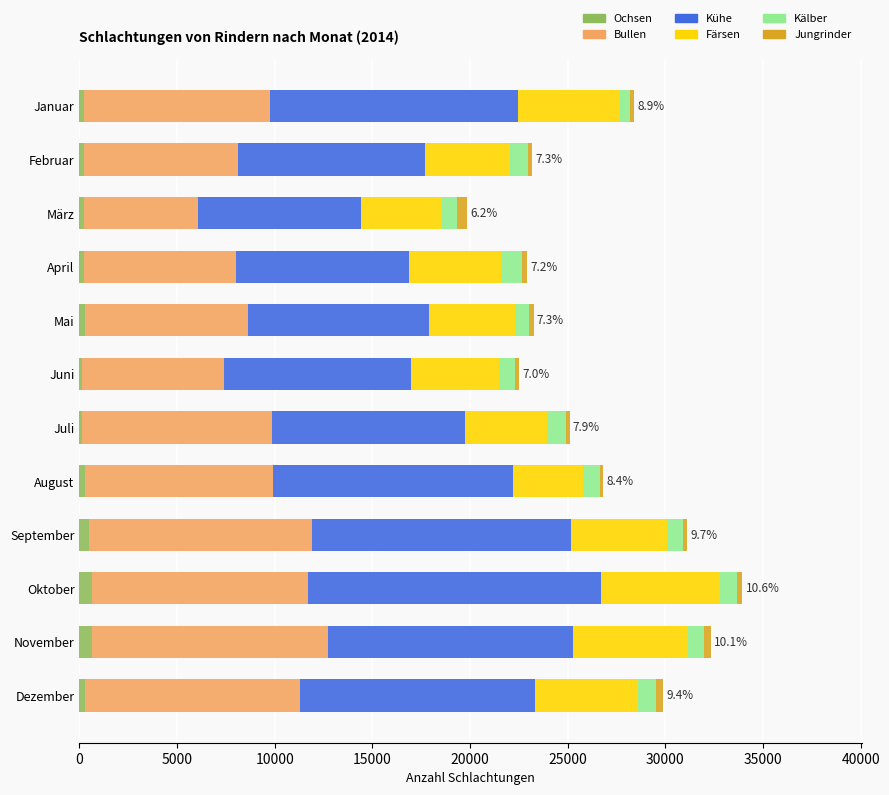

What is the average value of the Ochsen series?

320